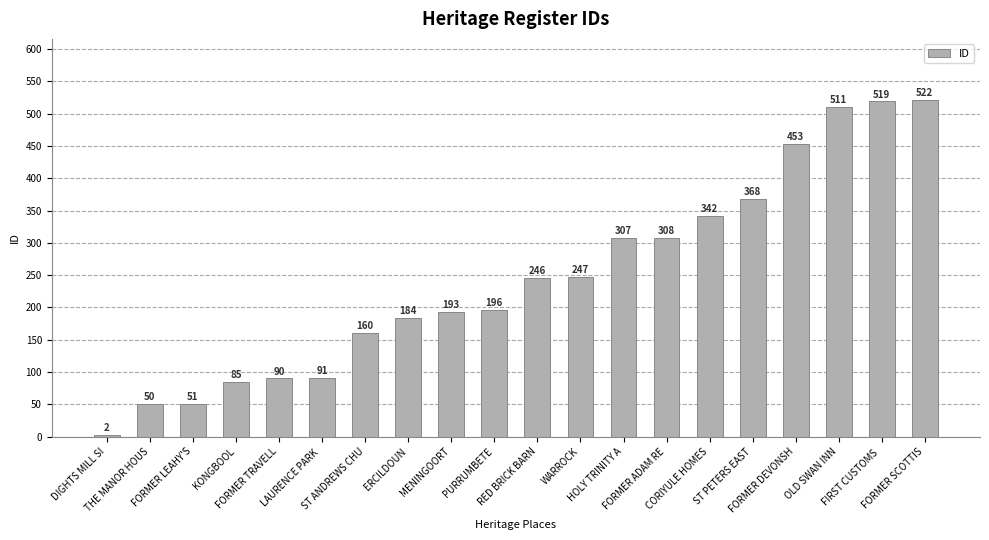

What position from the left is FORMER TRAVELL?

5